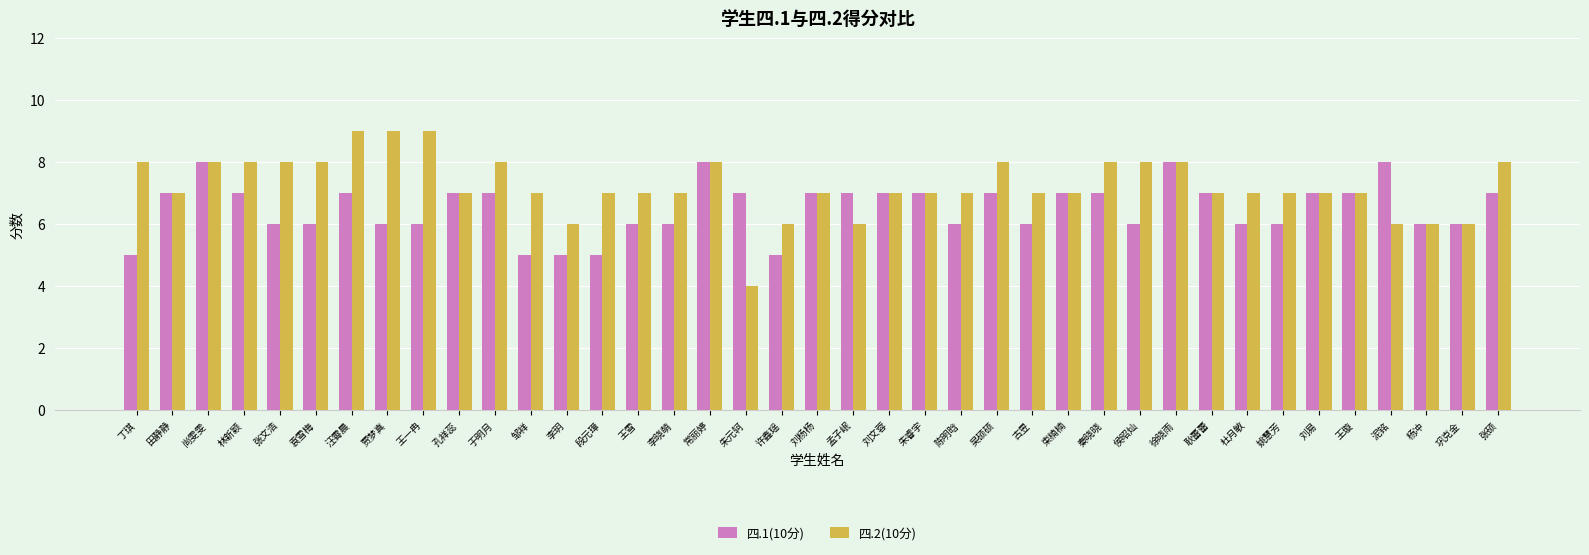

Rank the series by their maximum value, from lowest to highest.

四.1(10分), 四.2(10分)